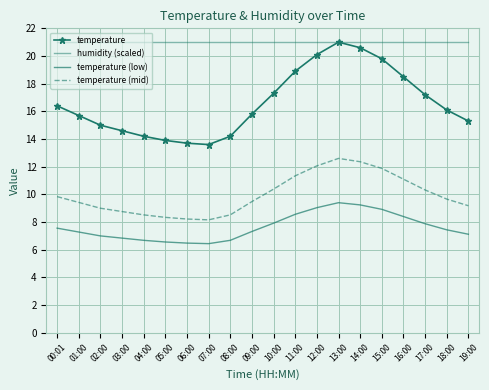

Which series has the widest spread of values?

temperature